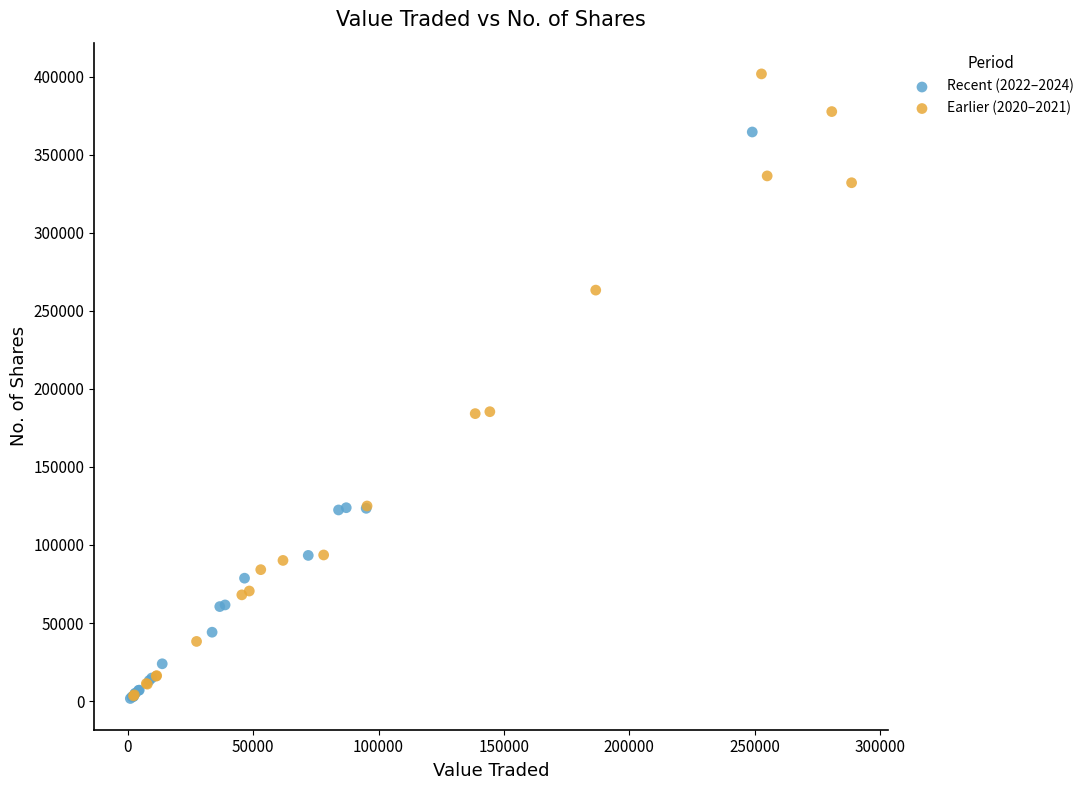

Which series has the widest spread of Y values?

Earlier (2020–2021)